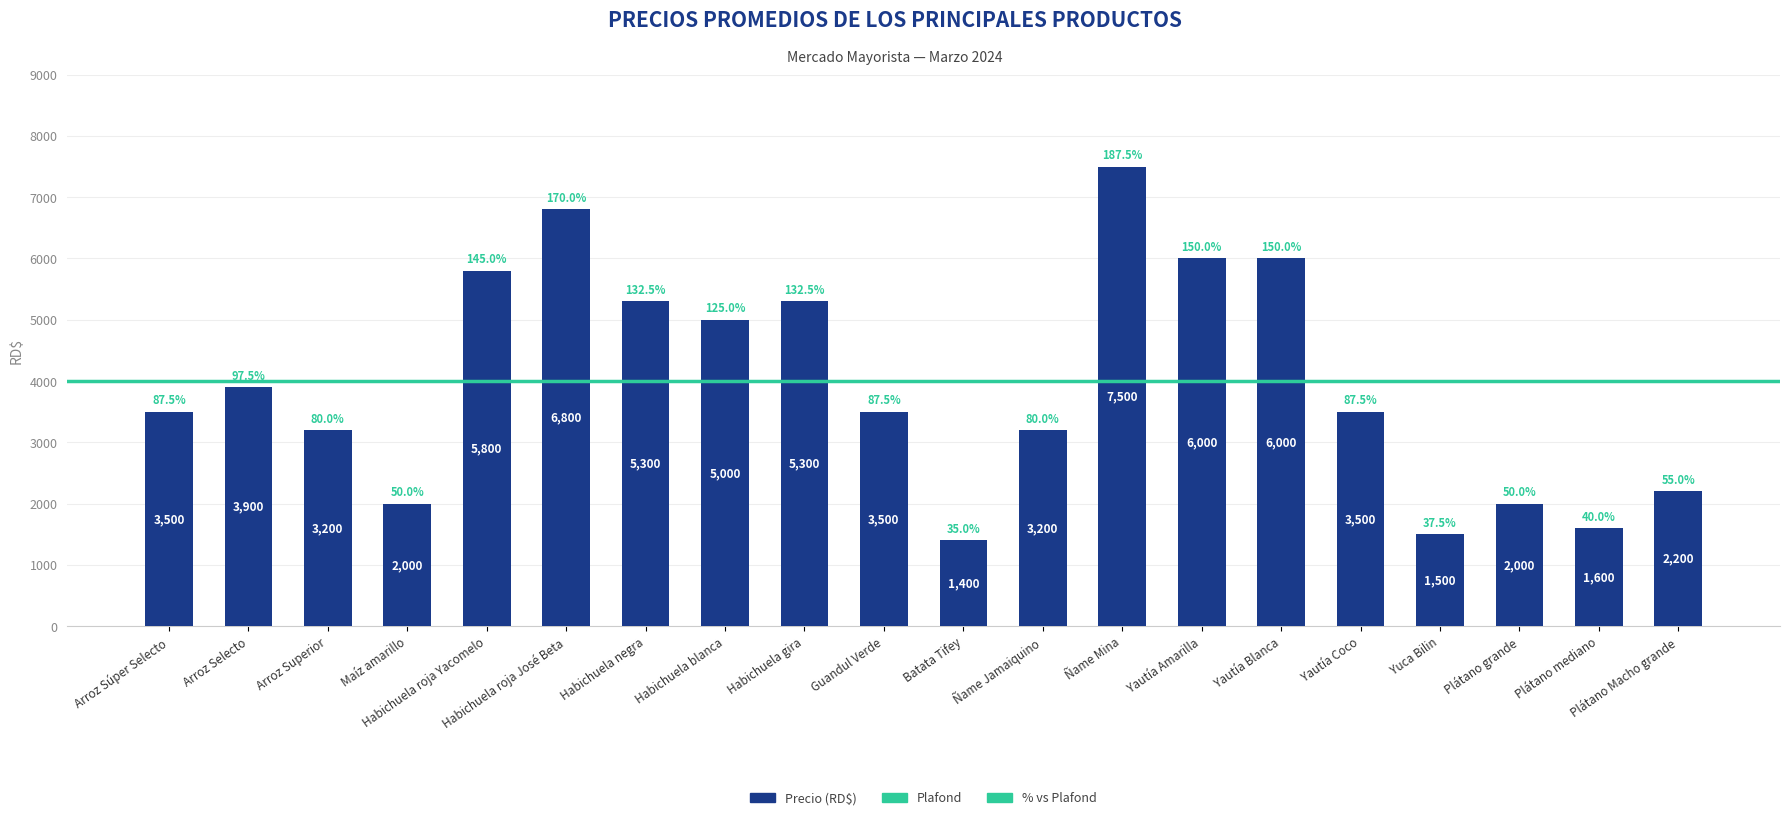

Where is the data nearest to the value 4450?

Arroz Selecto